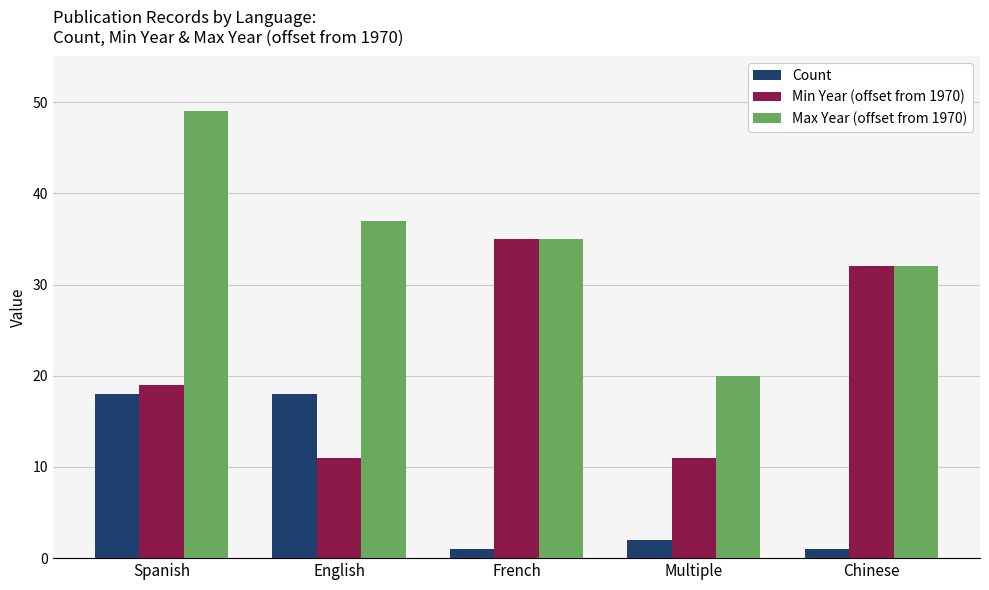

What is the spread (max minus min) of values at English?

26